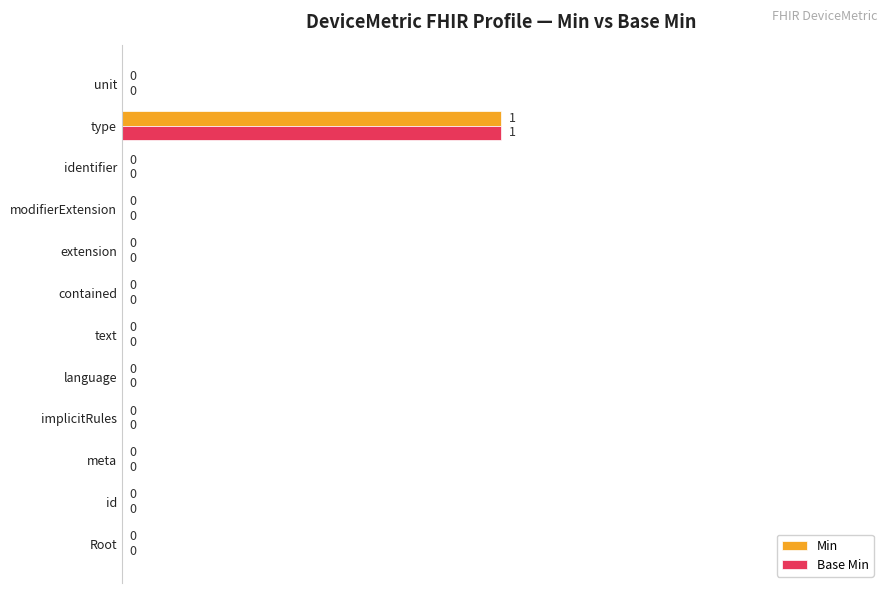

How many Min values are between 0 and 1?

12